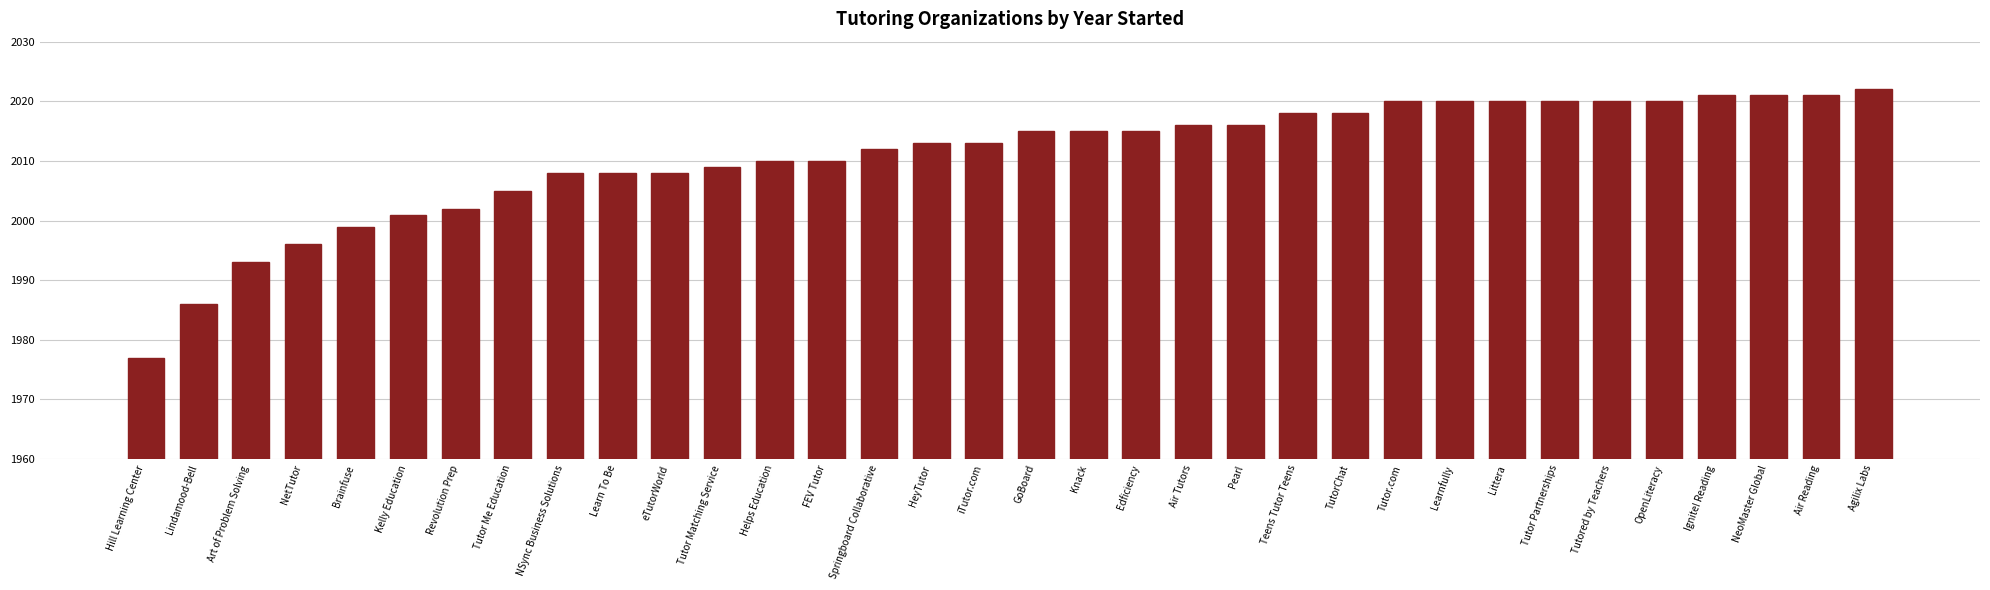

What is the difference between the maximum and minimum values?

45